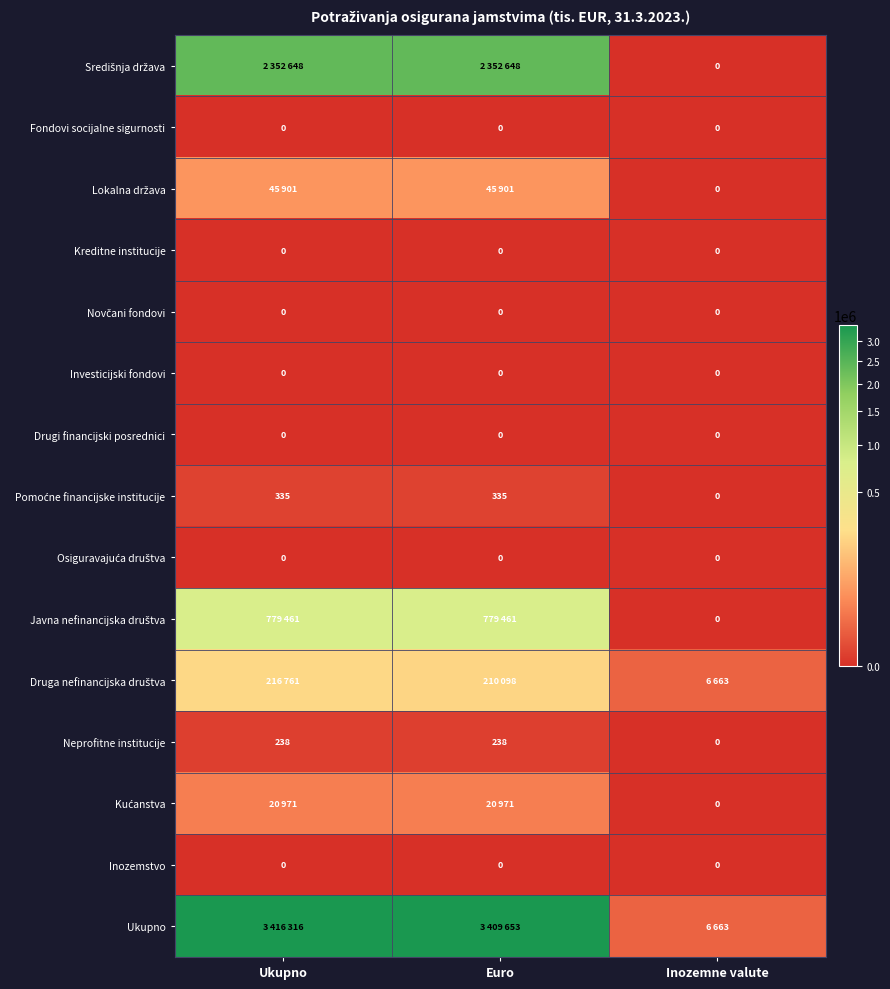

At which category is the sum across all series the highest?

Ukupno